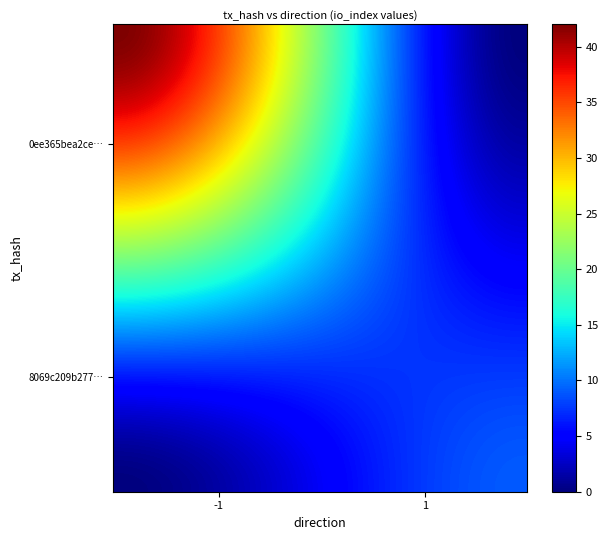

Reading left to right, extract all data points from this chart.

0ee365bea2ce98f9dbd50715ceb0bf052cb6d57: direction=-1	io_index=42
8069c209b277d739dacdf2e8708a32cd2c3f5ee: direction=1	io_index=9